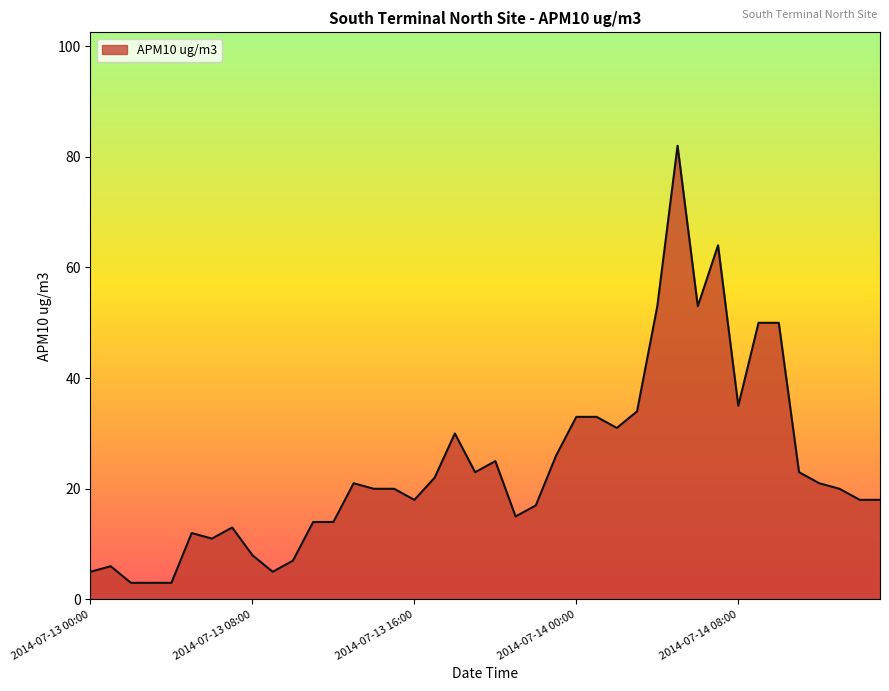

Reading left to right, what are all the values shown in this chart?

5	6	3	3	3	12	11	13	8	5	7	14	14	21	20	20	18	22	30	23	25	15	17	26	33	33	31	34	53	82	53	64	35	50	50	23	21	20	18	18